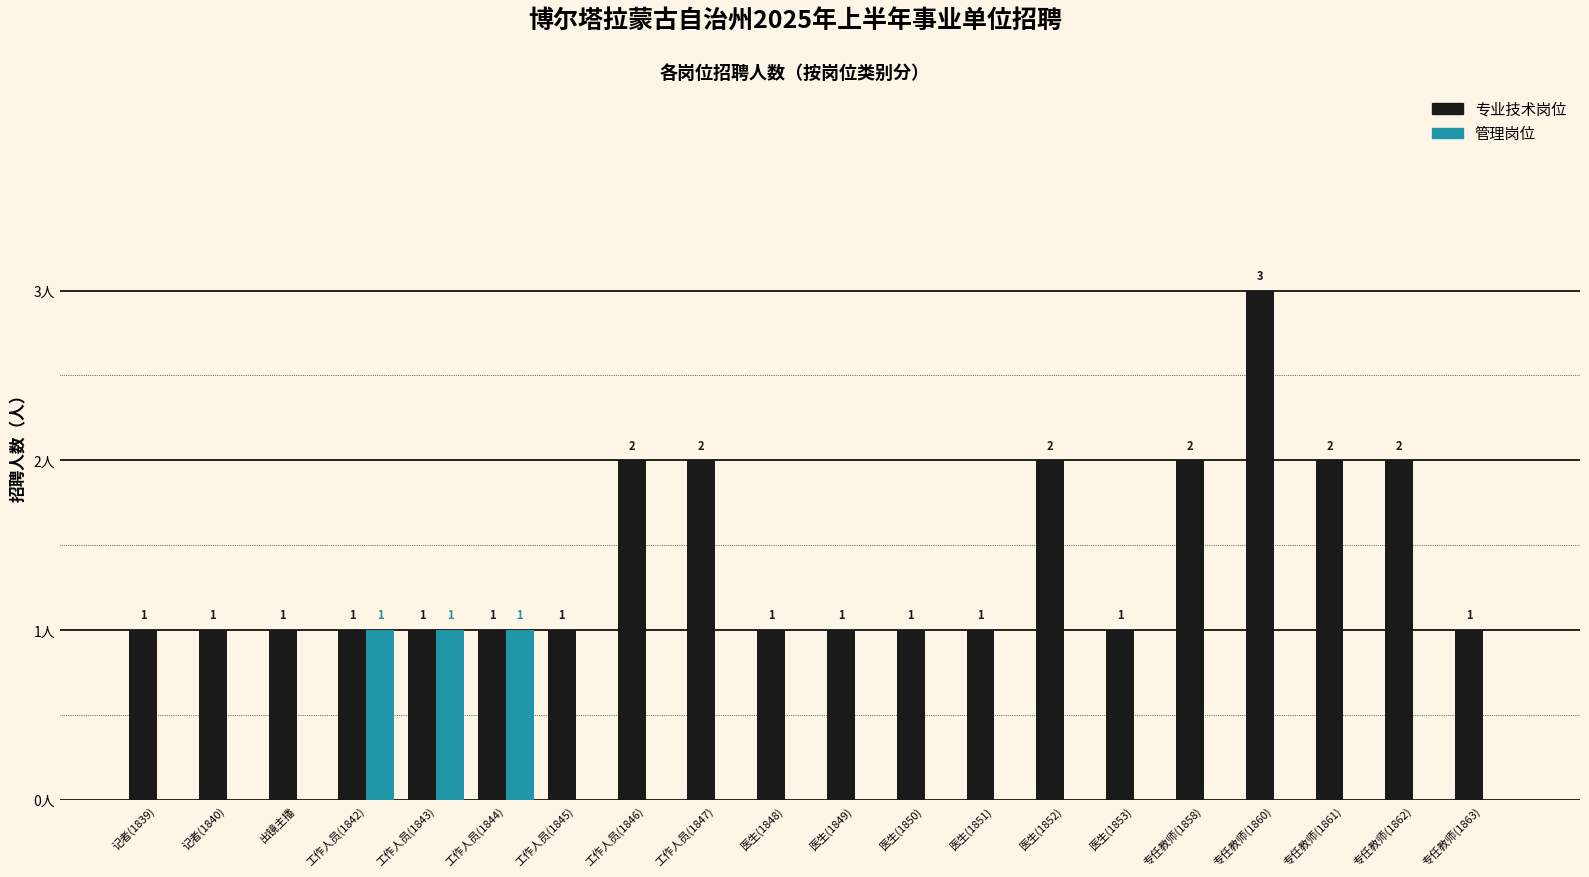

Which category has the highest value in the 专业技术岗位 series?

专任教师(1860)